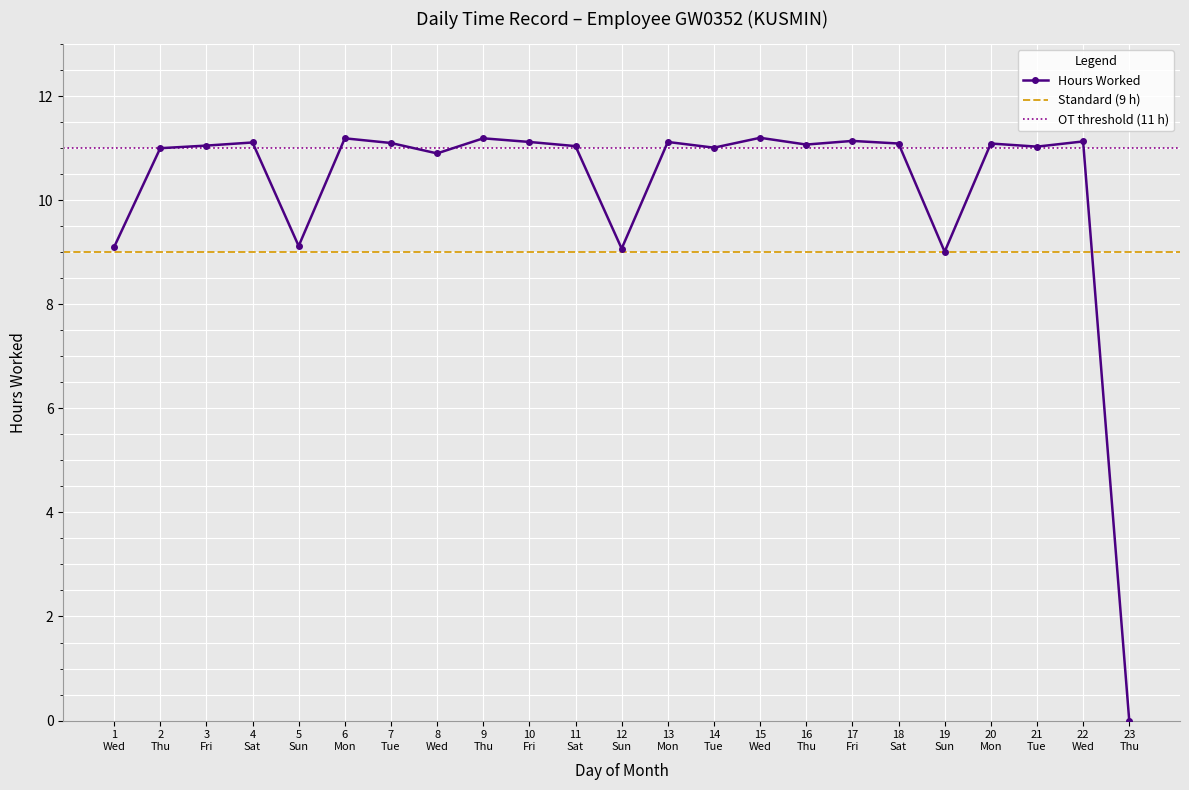

What is the highest value of the Hours Worked series?

11.2